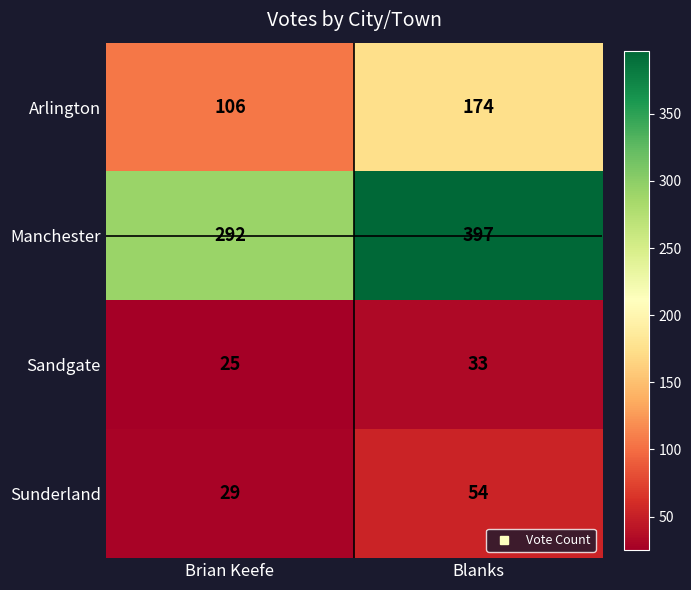

What is the spread (max minus min) of values at Blanks?

364